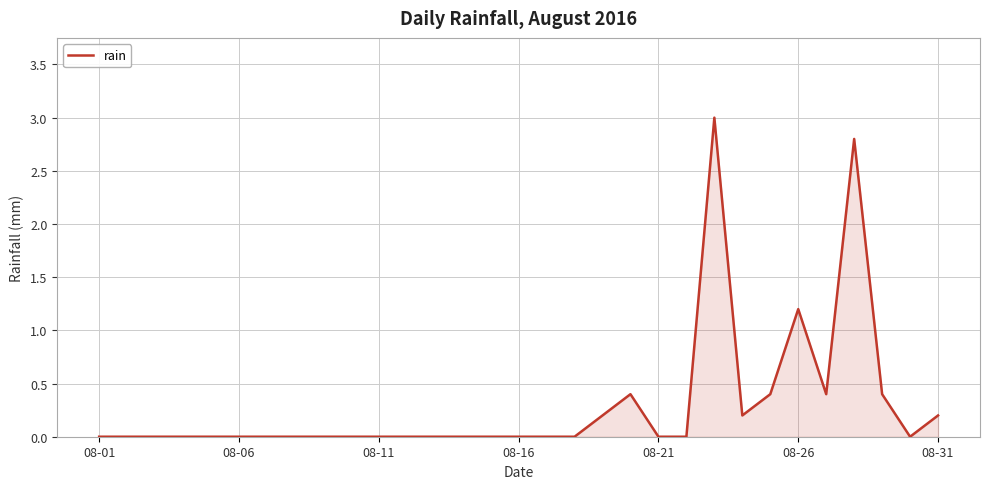

What is the maximum value shown in the chart?

3.0